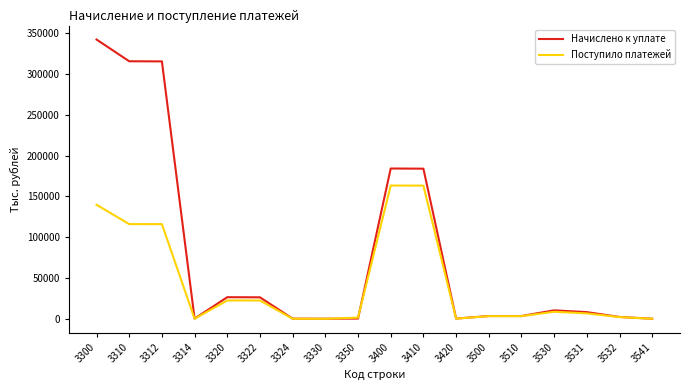

Does the chart have visible grid lines?

No